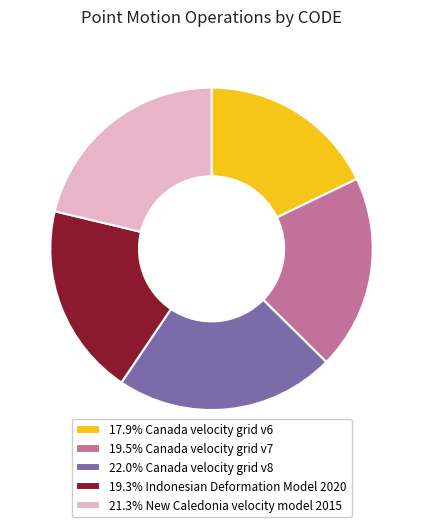

What is the ratio of the value at 21.3% New Caledonia velocity model 2015 to the value at 22.0% Canada velocity grid v8?

1.0